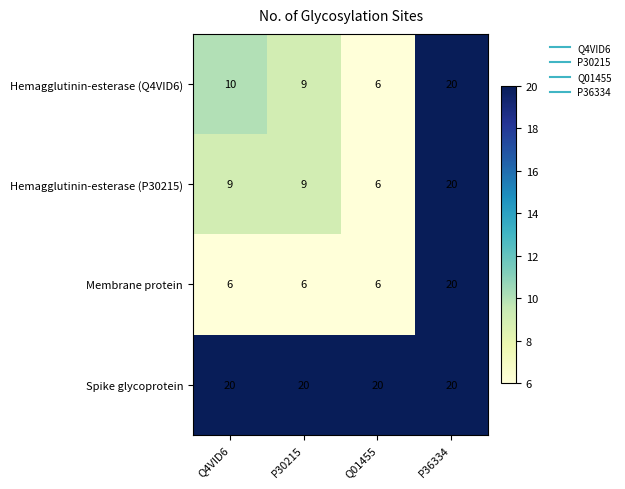

Reading left to right, transcribe all the data shown in this chart.

Hemagglutinin-esterase (Q4VID6): 10	9	6	20
Hemagglutinin-esterase (P30215): 9	9	6	20
Membrane protein: 6	6	6	20
Spike glycoprotein: 20	20	20	20